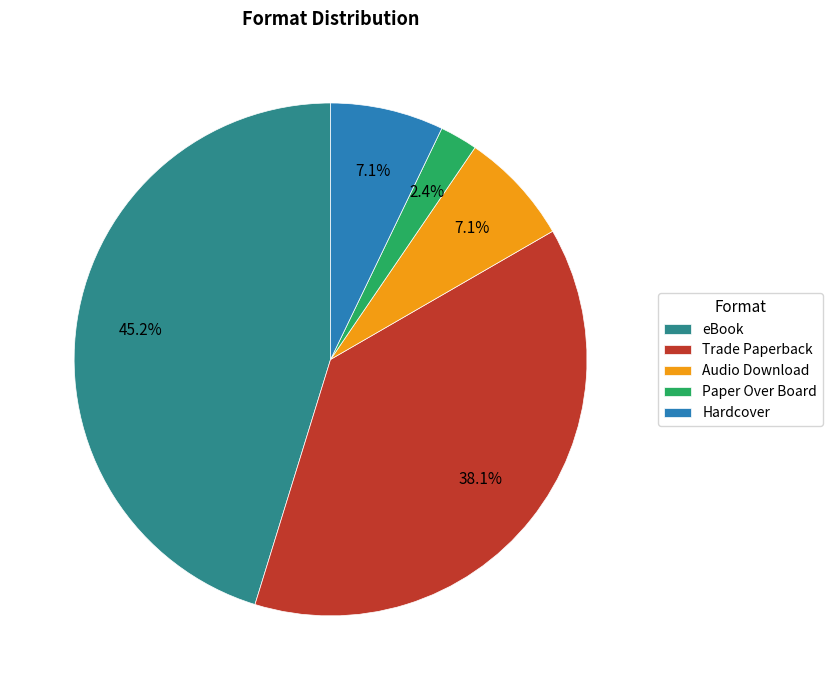

To the nearest percent, what percentage of the pie is Audio Download?

7%